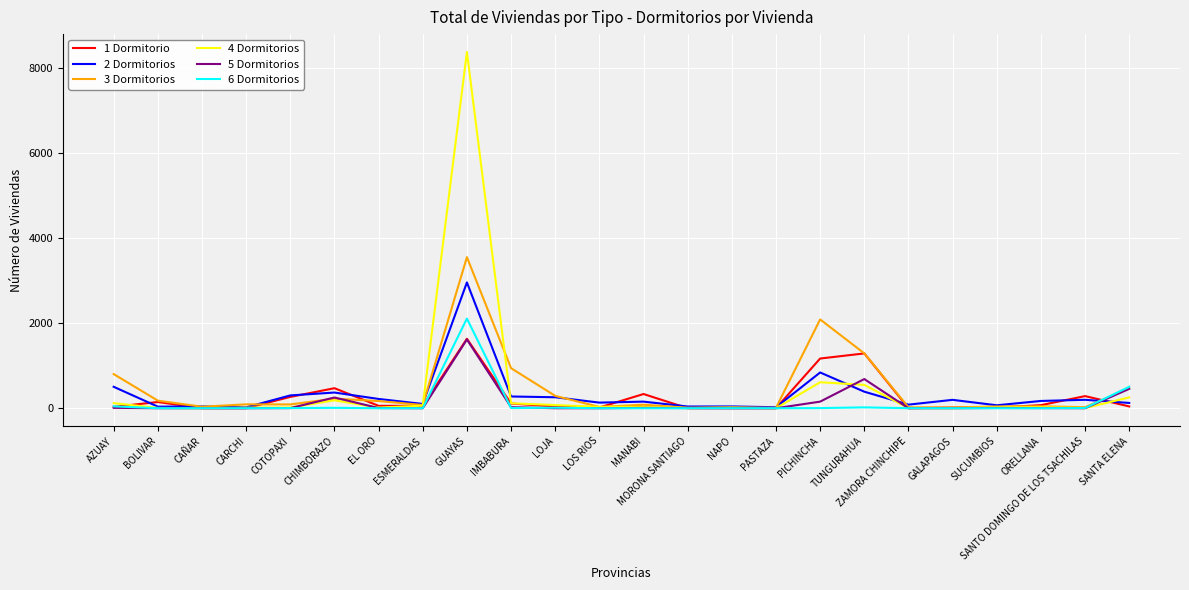

What is the difference between the maximum and minimum values in the 3 Dormitorios series?

3544